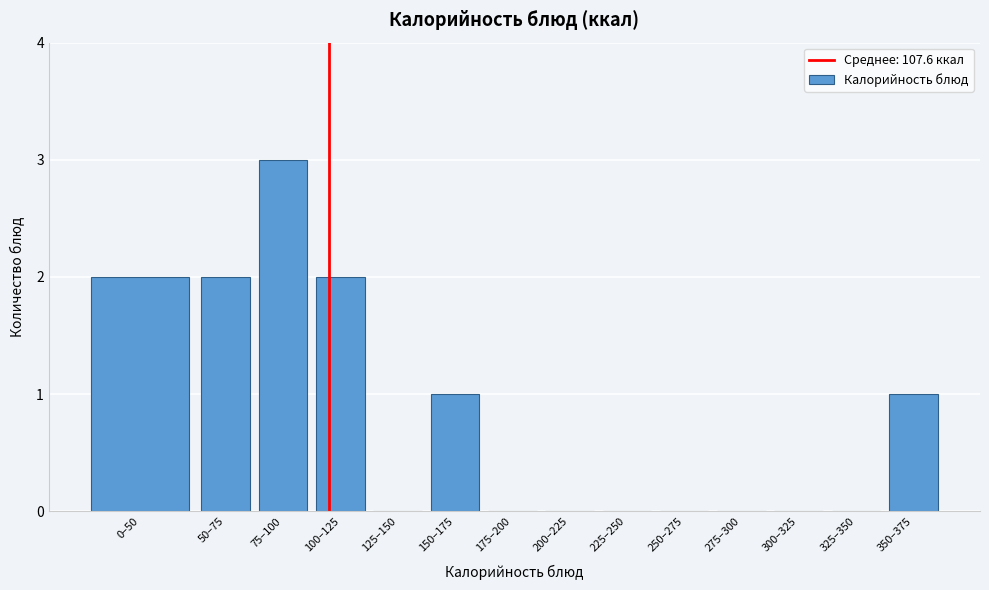

Reading left to right, extract all data points from this chart.

0–50=2	50–75=2	75–100=3	100–125=2	125–150=0	150–175=1	175–200=0	200–225=0	225–250=0	250–275=0	275–300=0	300–325=0	325–350=0	350–375=1